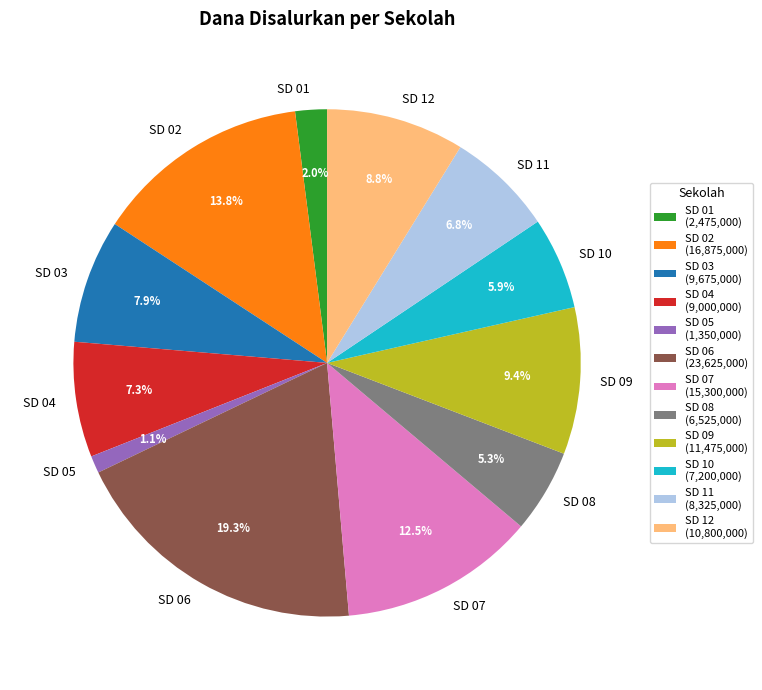

How much of the chart is everything except SD 01?

98.0%